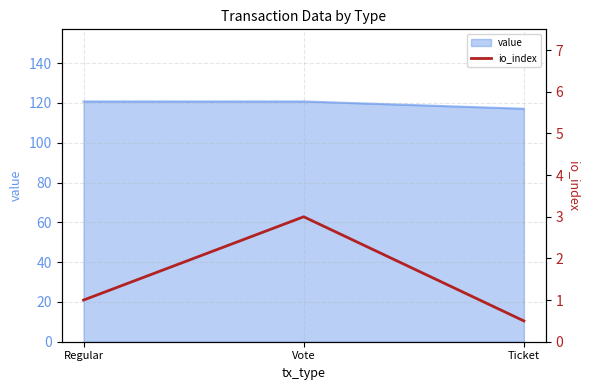

Rank the categories by value from highest to lowest.

Vote, Regular, Ticket